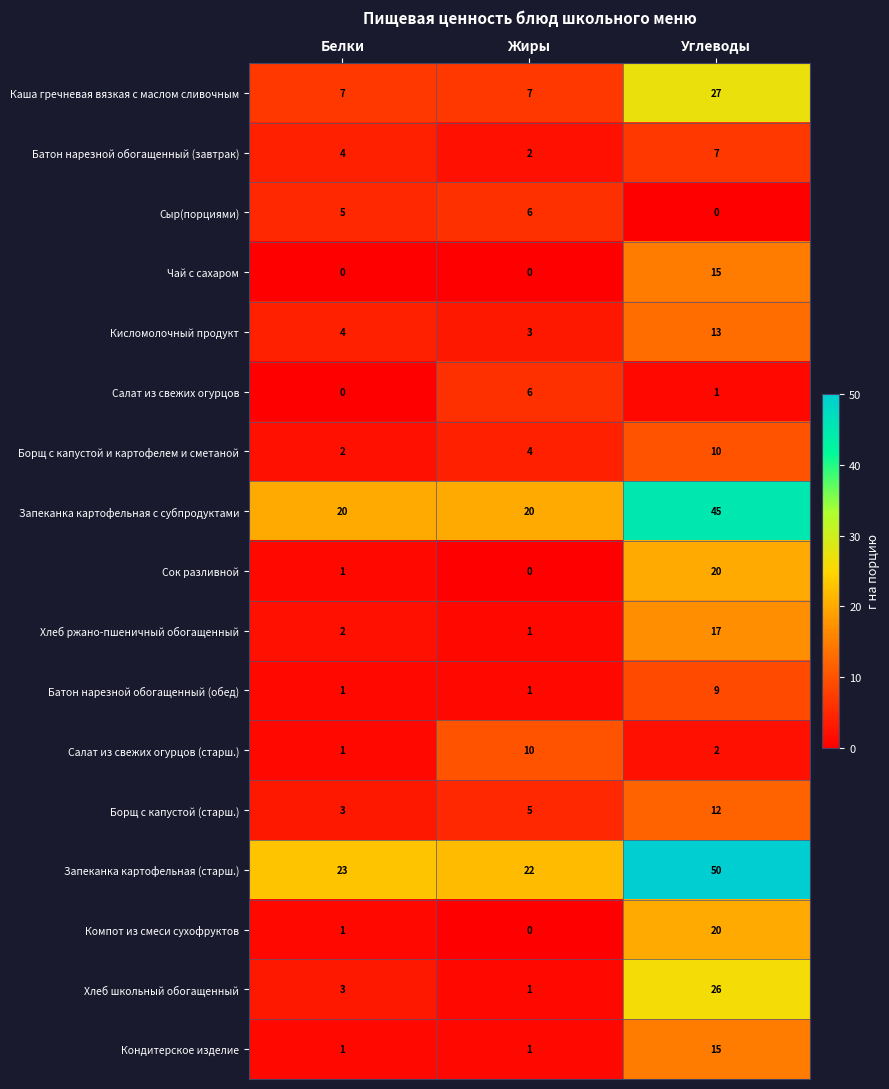

Rank the categories by Хлеб школьный обогащенный value from highest to lowest.

Углеводы, Белки, Жиры